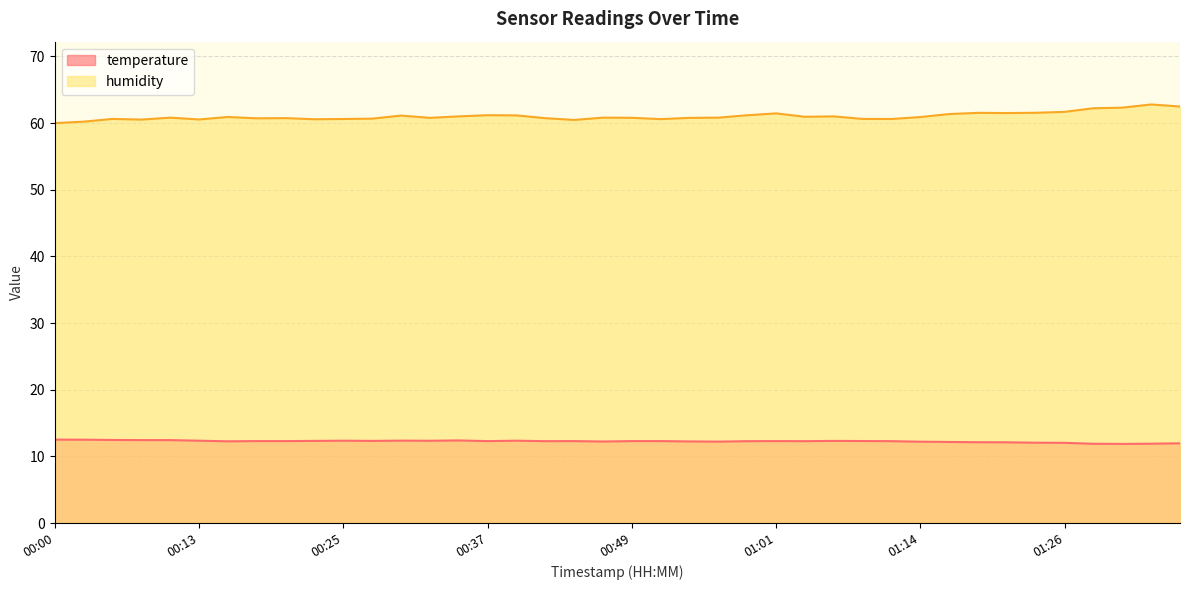

What is the value of the temperature point at the 4th from the left?

12.4